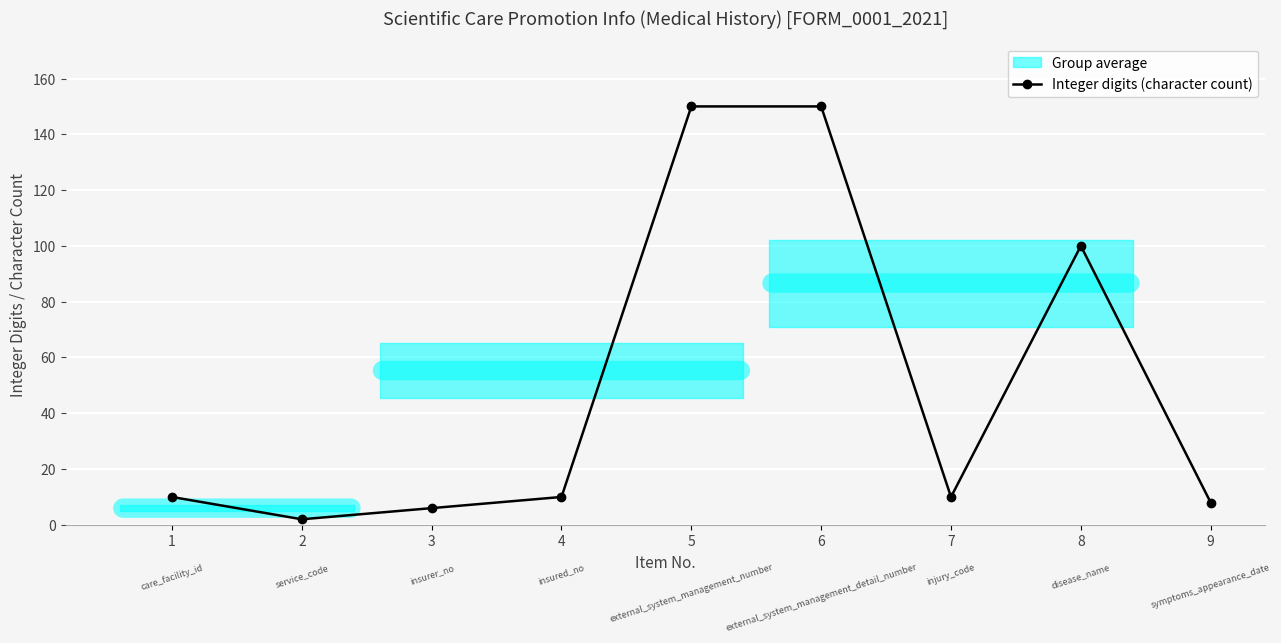

What is the sum of all values?

446